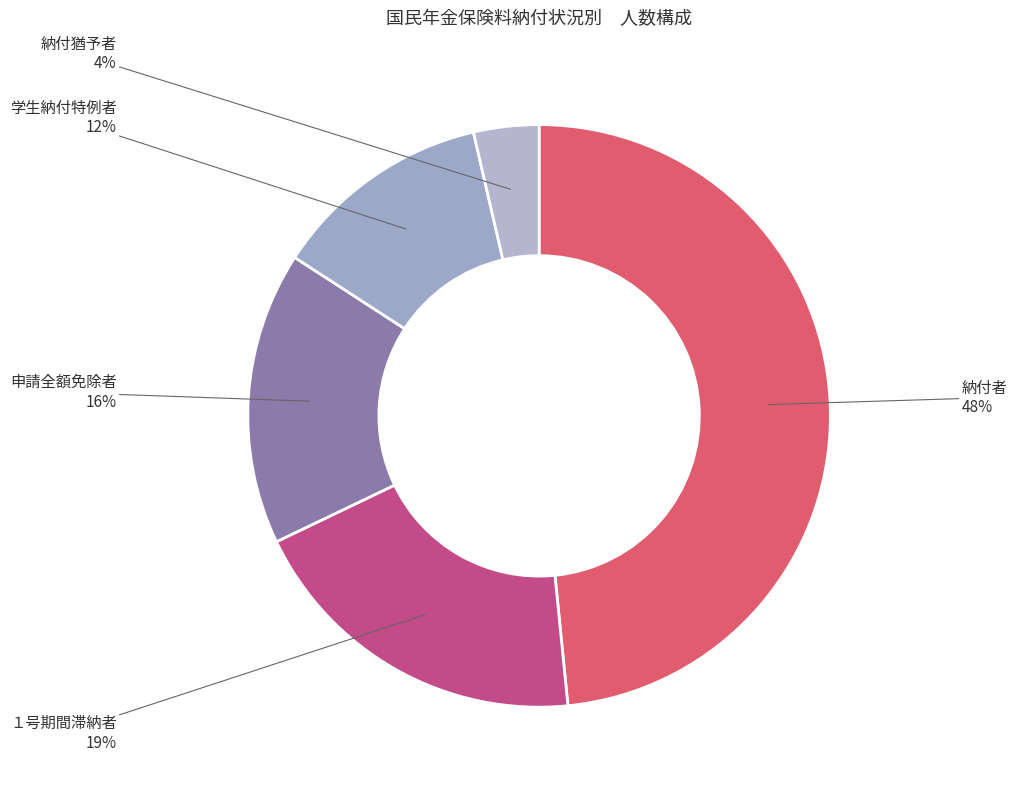

True or false: １号期間滞納者 accounts for 19% of the total.

True